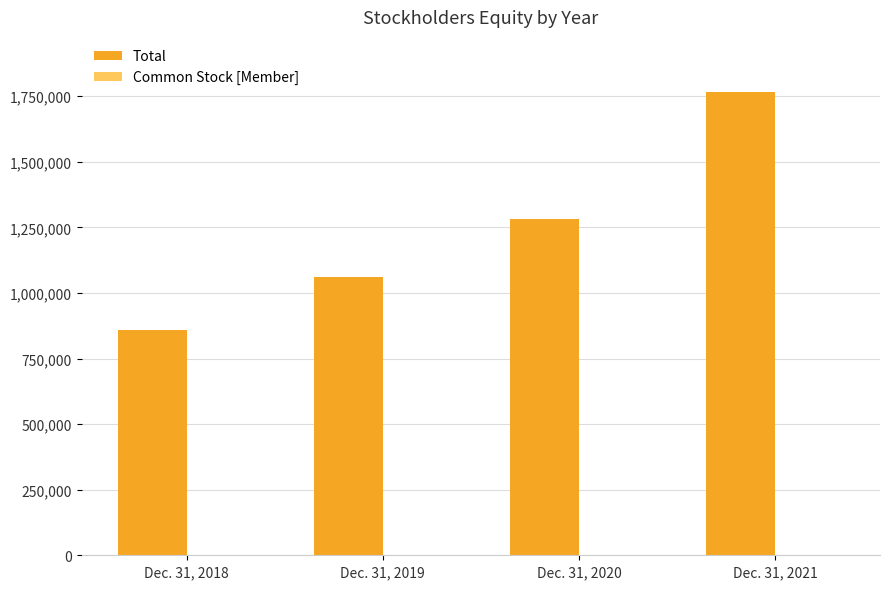

Which series changed the most between Dec. 31, 2018 and Dec. 31, 2019?

Total